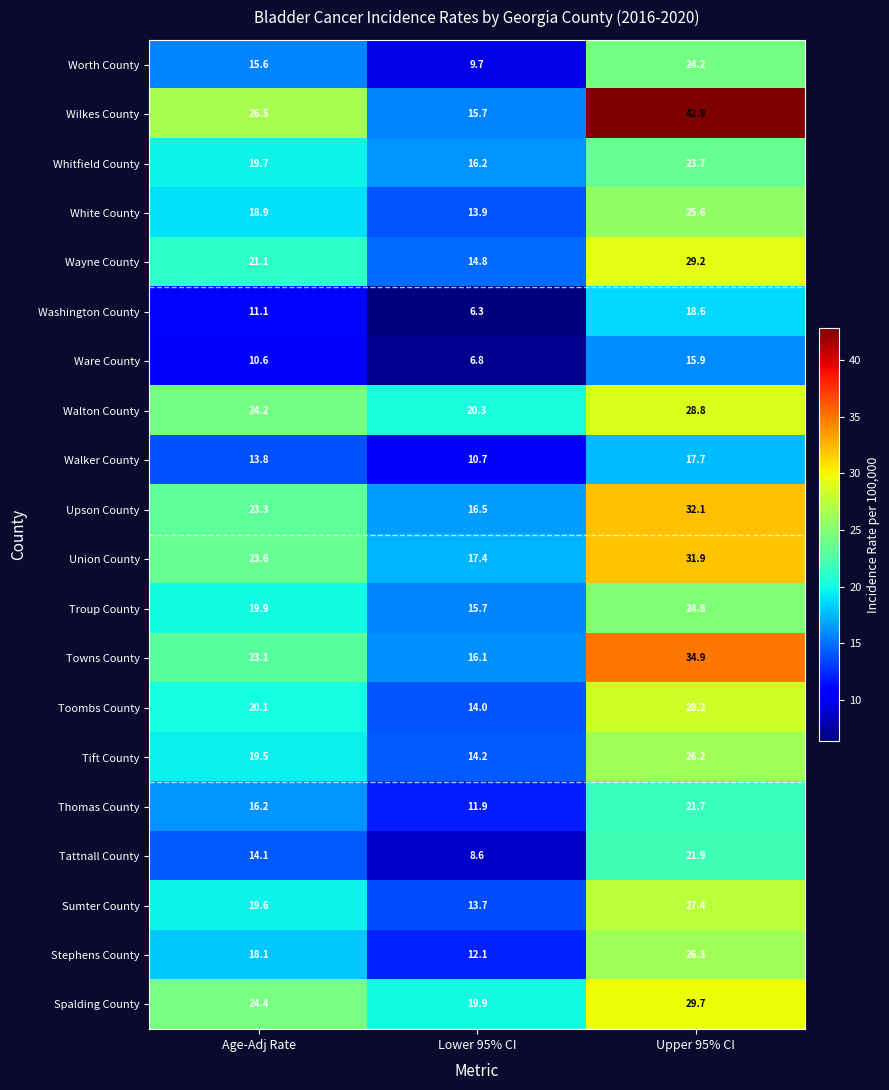

Where does the Walton County series first go above 24?

Age-Adj Rate